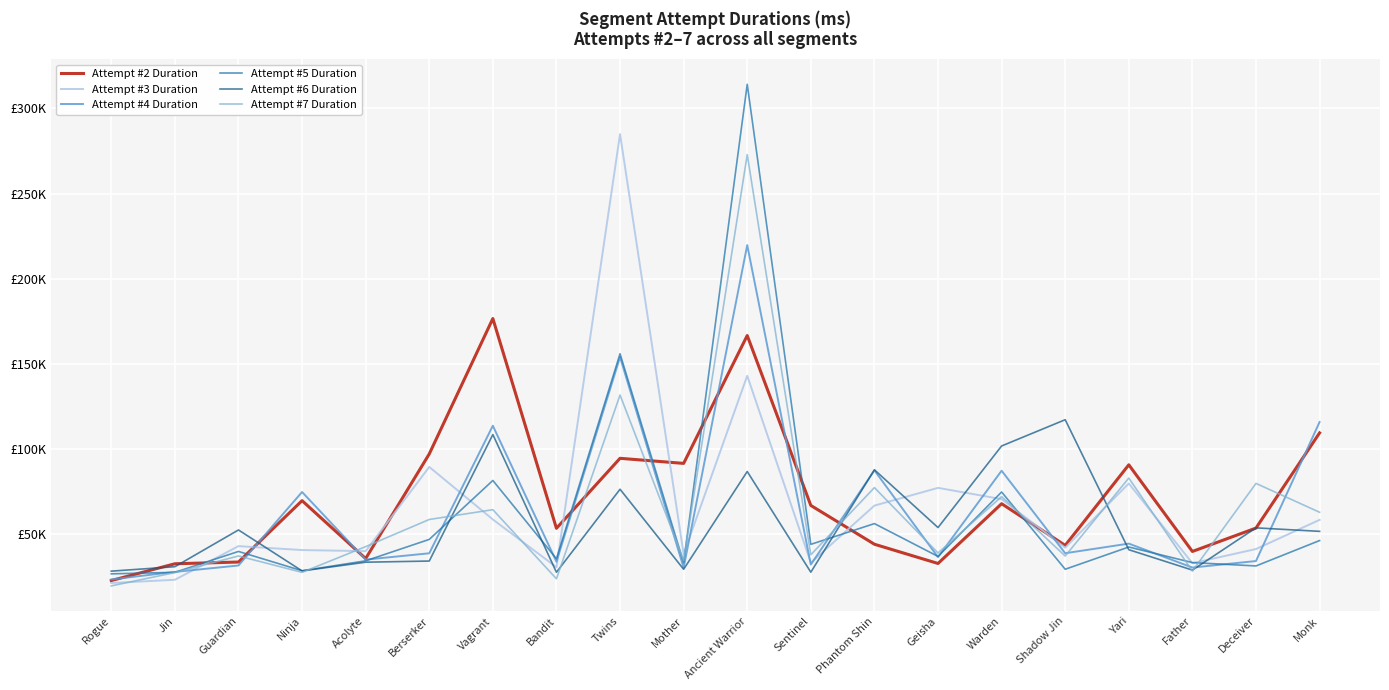

Where does the Attempt #6 Duration series first go above 51562?

Guardian